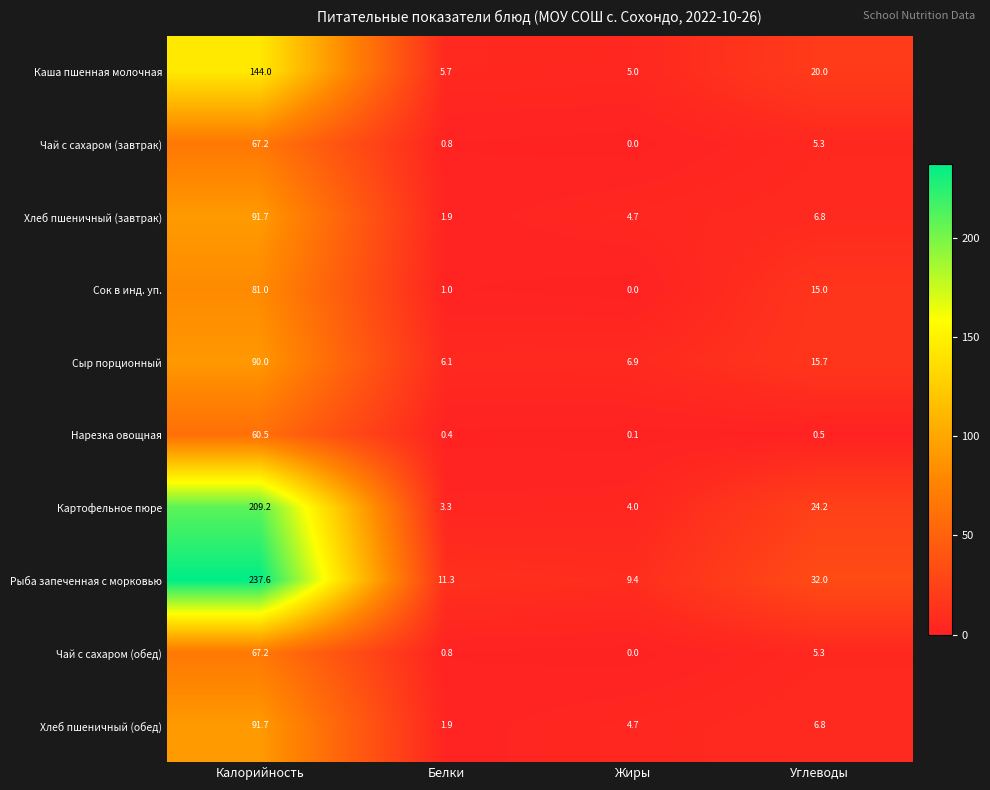

At which label is Чай с сахаром (обед) closest to 33?

Углеводы